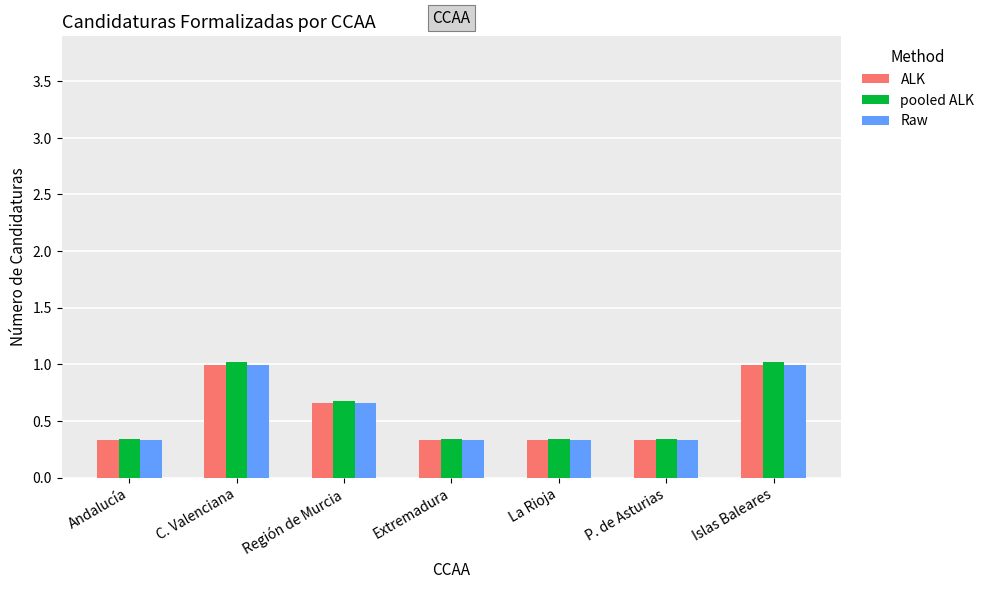

What is the average value of the pooled ALK series?

0.6